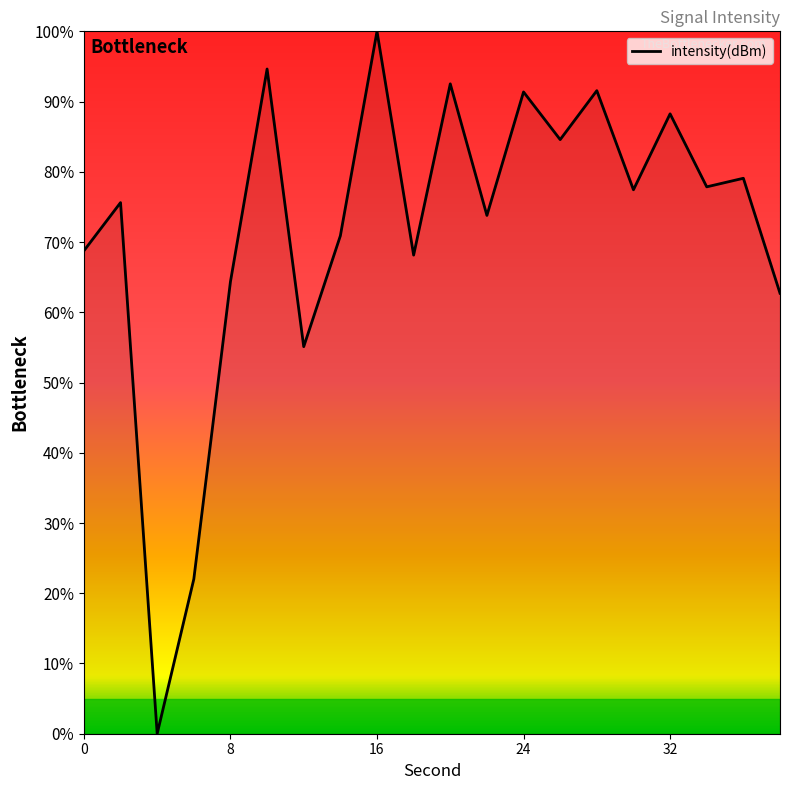

Is this an area chart (filled region under the line)?

No